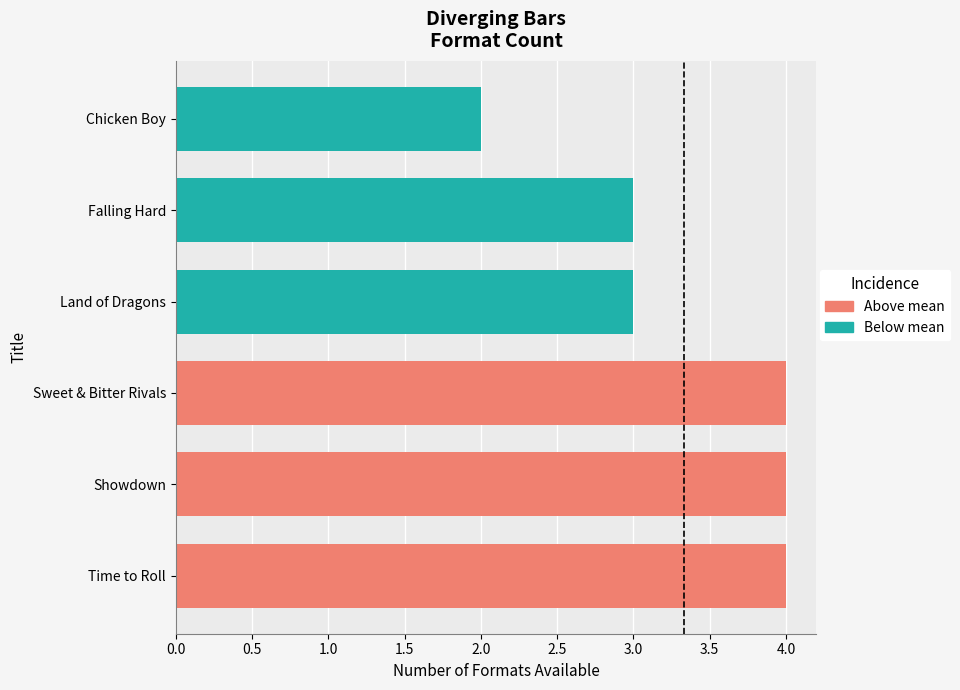

List the labels in order of value, smallest first.

Chicken Boy, Land of Dragons, Falling Hard, Time to Roll, Showdown, Sweet & Bitter Rivals